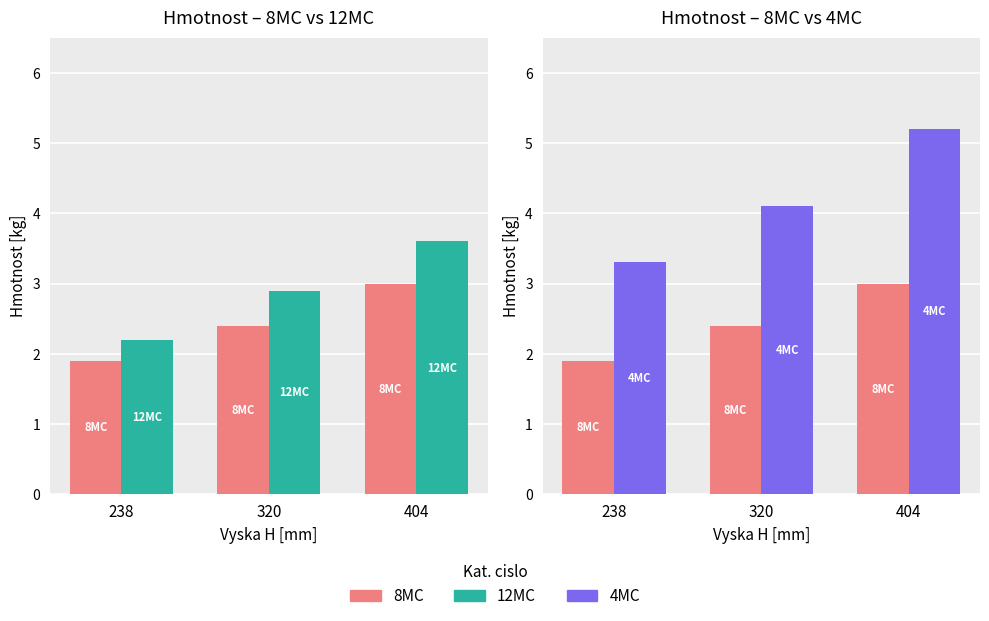

What is the value of the 12MC bar at the 2nd from the left?

2.9